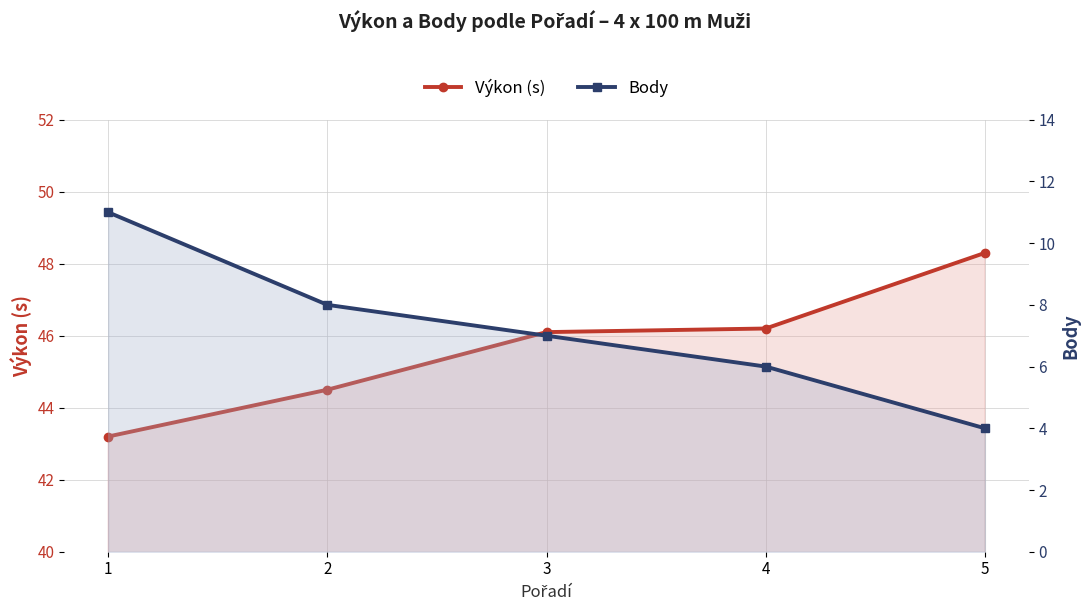

Which series changed the most between 1 and 3?

Body